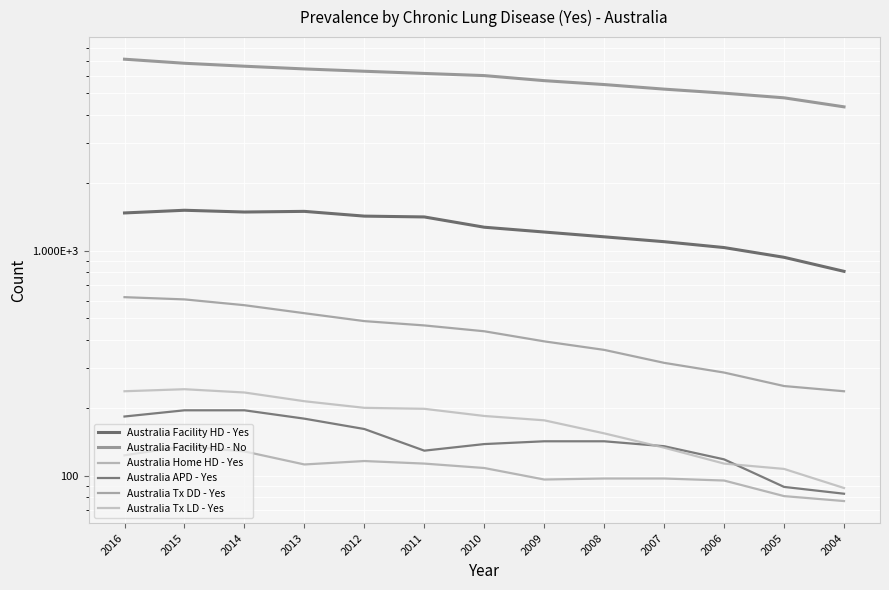

What is the difference between the maximum and minimum values in the Australia APD - Yes series?

112